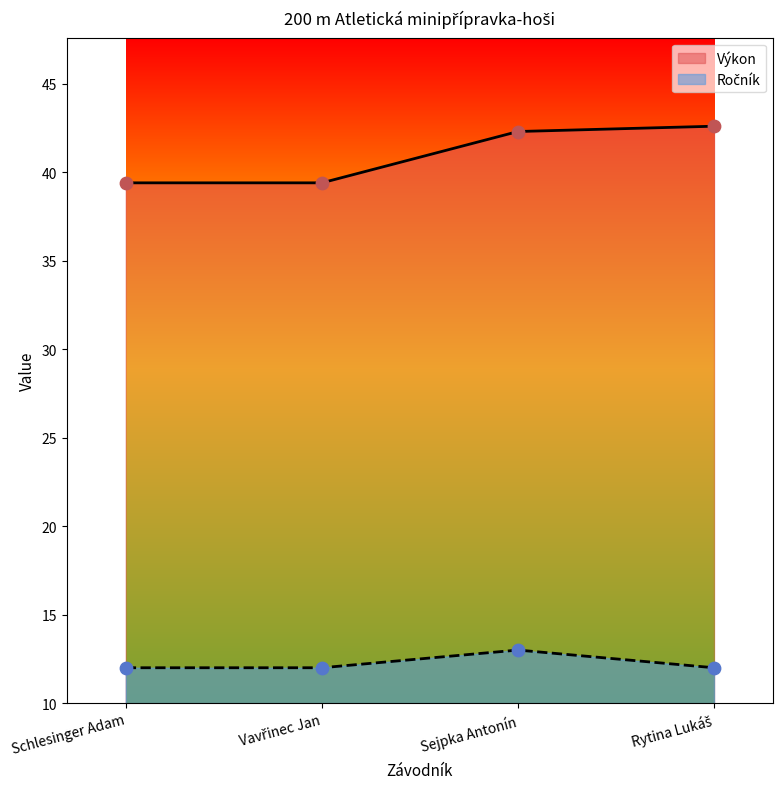

At how many categories does at least one series exceed 36?

4